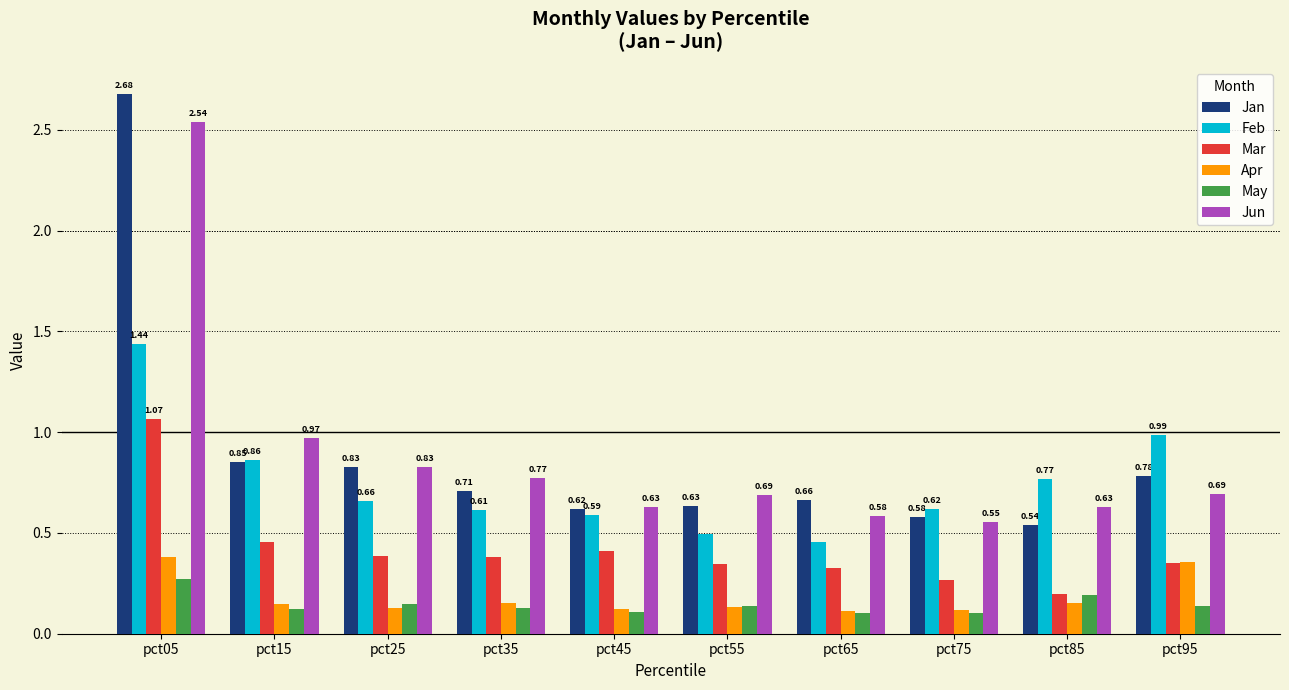

Which series has the largest range (max minus min)?

Jan